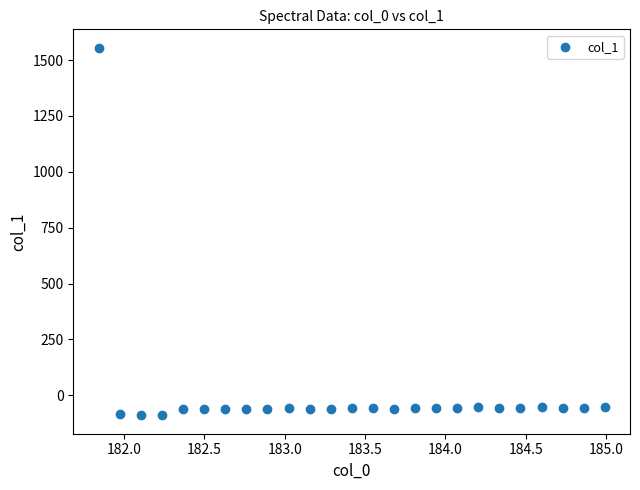

What is the range of X values (max minus min)?

3.1